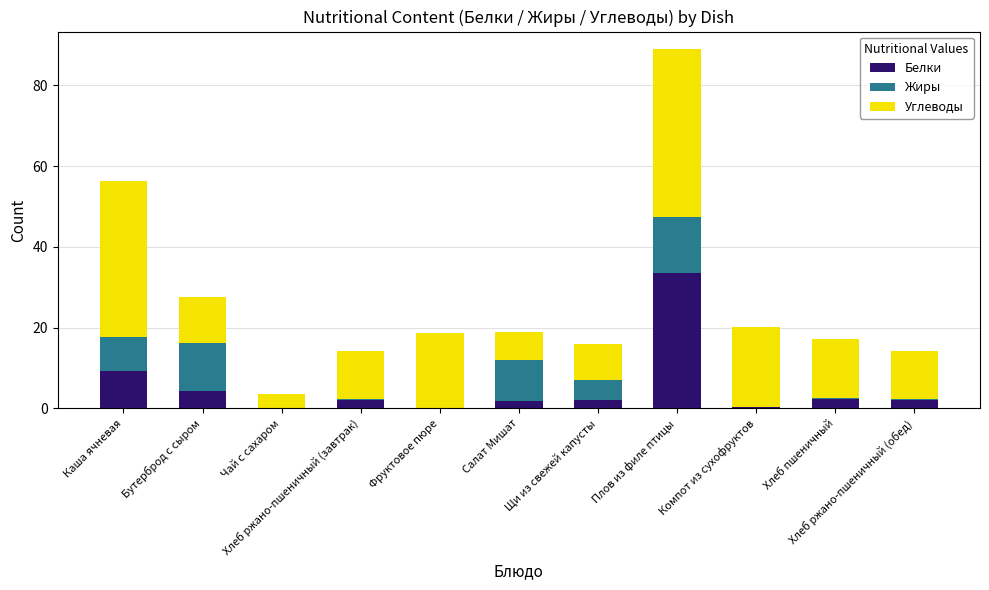

What is the highest value of the Белки series?

33.6